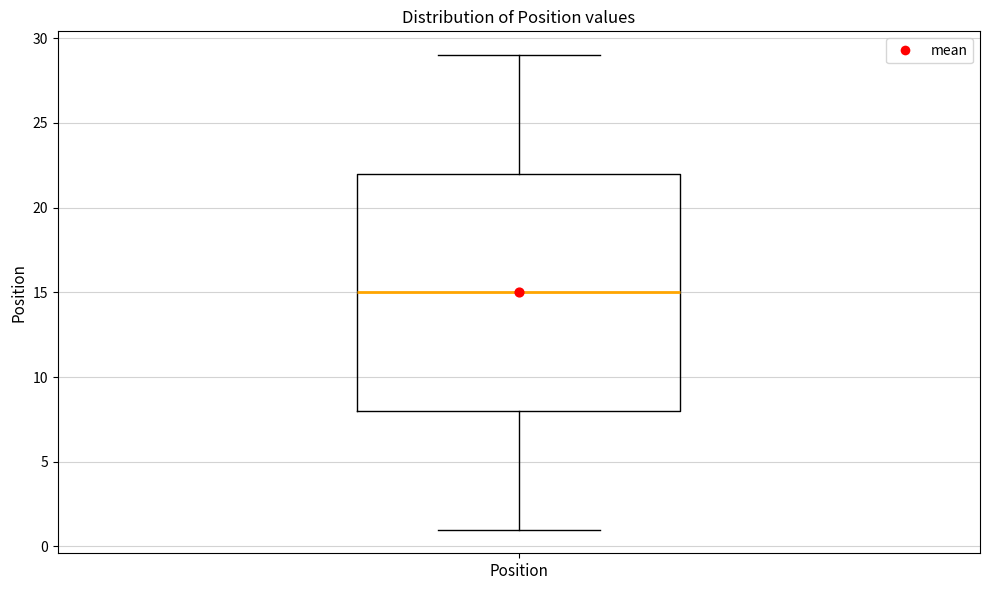

Where is the lower edge of the box for Position on the y-axis? The values are not printed on the chart, so give them approximately, as read against the axis.

8